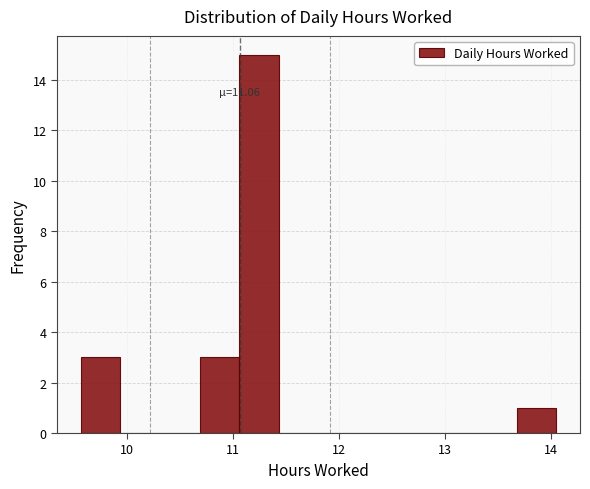

Around what value on the x-axis is the tallest bar? Give the approximate position of its centre, as read against the axis.

11.2